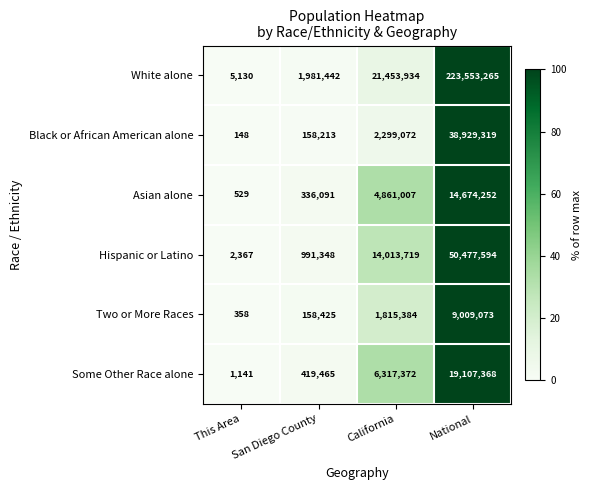

List the series in order of their peak value, lowest first.

Two or More Races, Asian alone, Some Other Race alone, Black or African American alone, Hispanic or Latino, White alone